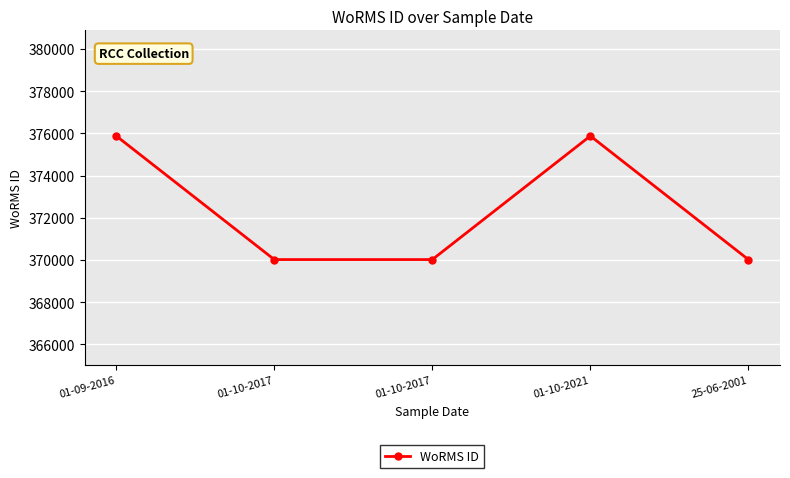

Approximately how many times larger is the value at 01-10-2017 compared to 01-10-2017?

1.0